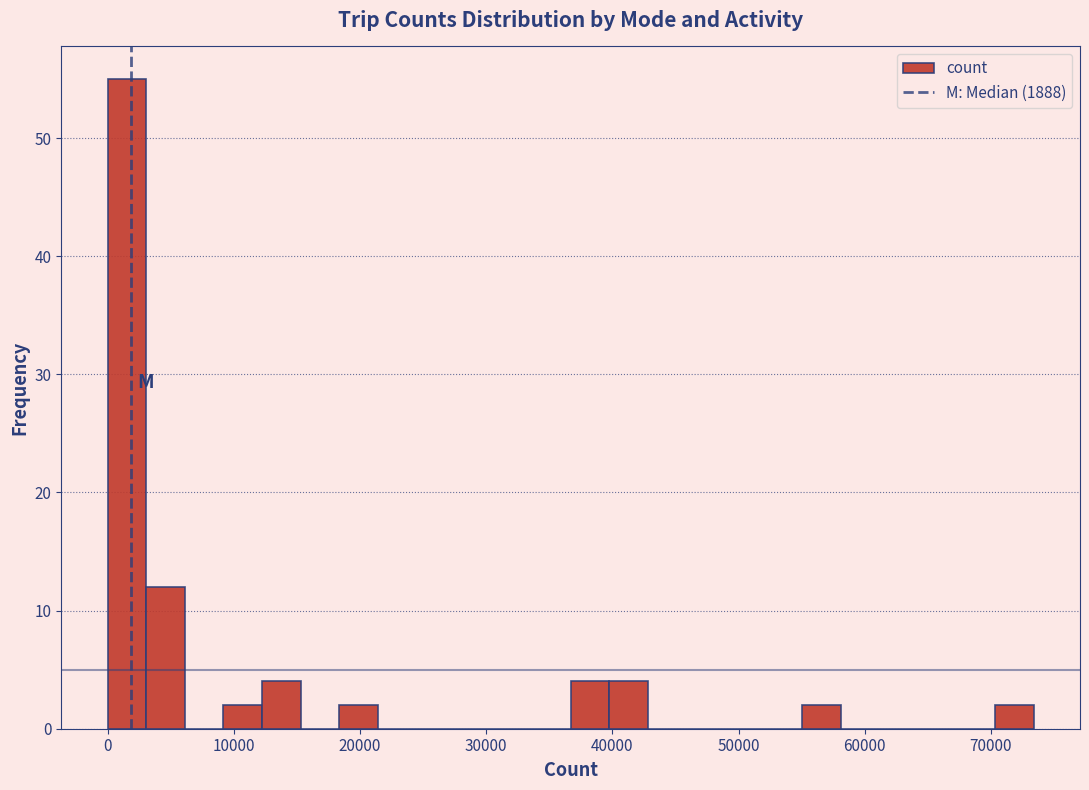

Around what value on the x-axis is the tallest bar? Give the approximate position of its centre, as read against the axis.

2000